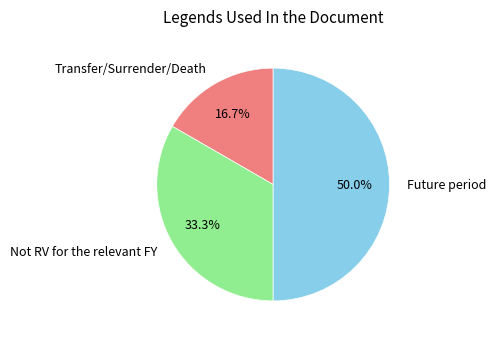

What percentage is NOT represented by Future period?

50.0%